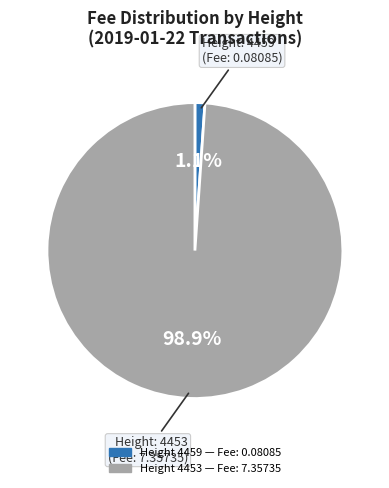

Is there a majority slice in this chart?

Yes